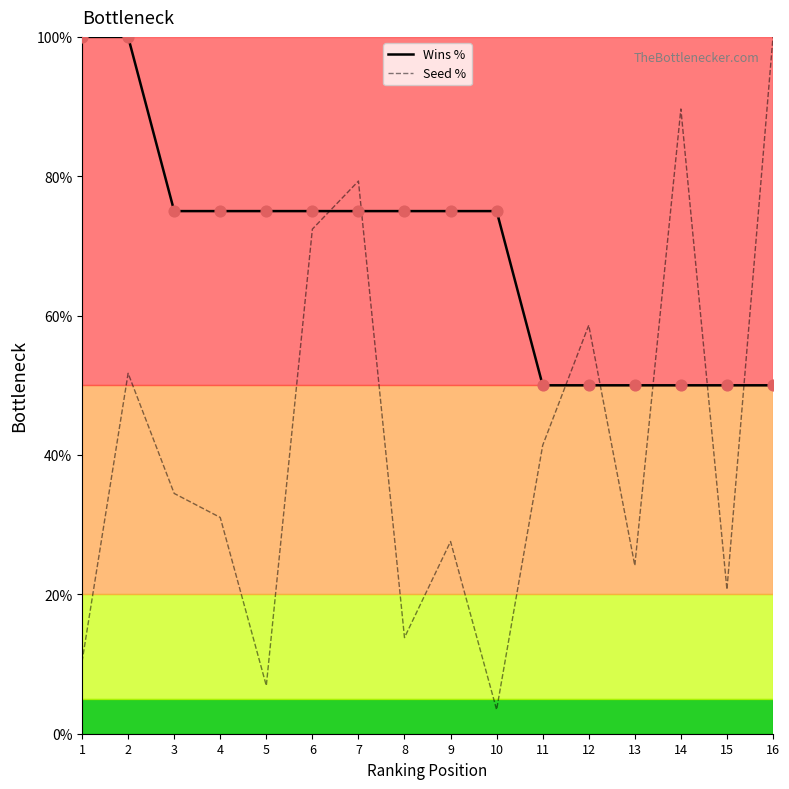

Which series has the widest spread of values?

Seed %